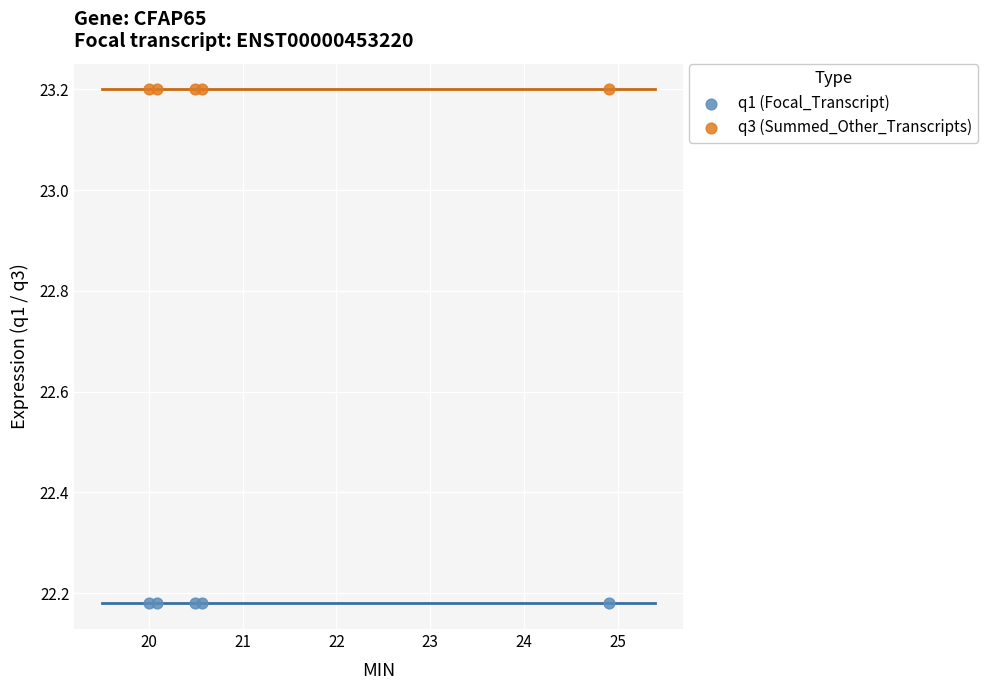

Which series reaches the maximum Y coordinate?

q3 (Summed_Other_Transcripts)